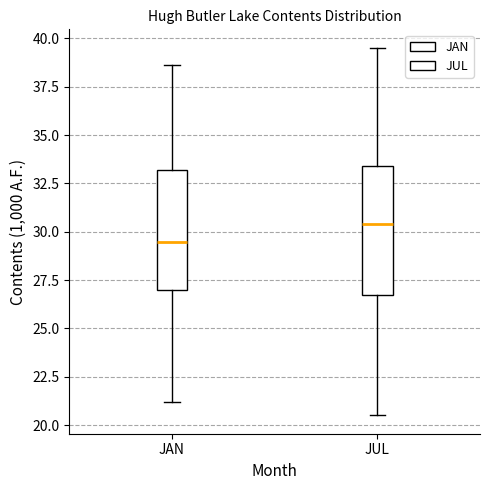

Which box has the highest median line?

JUL